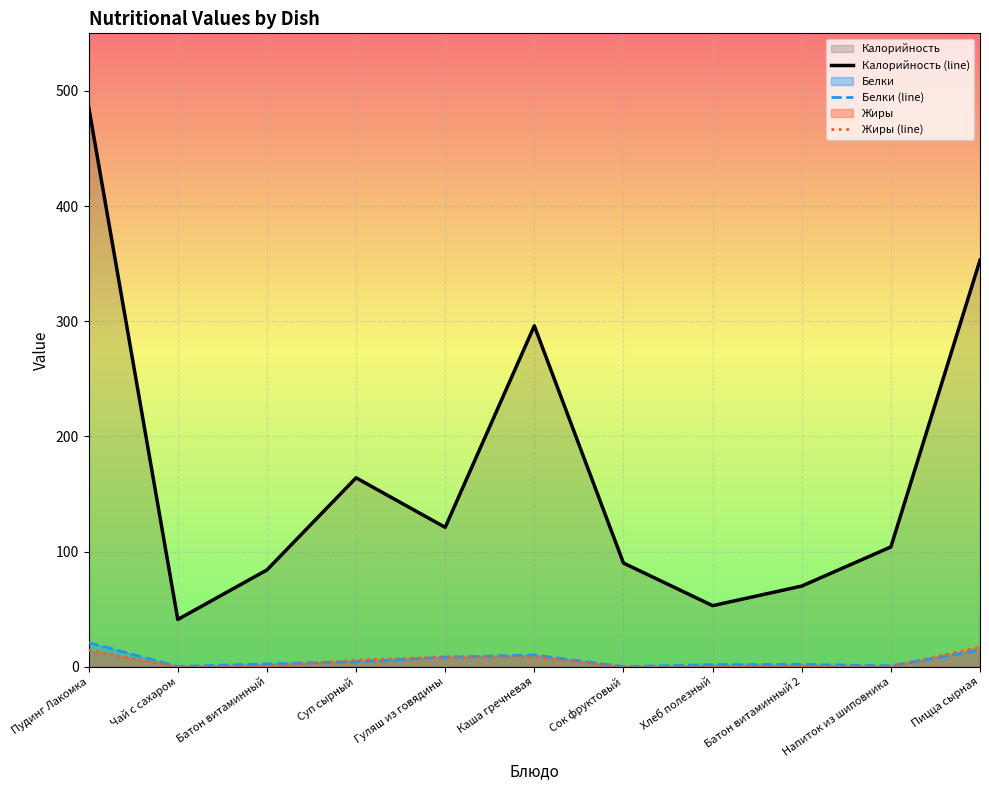

True or false: Белки (line) has more than 1 interior local peaks.

True